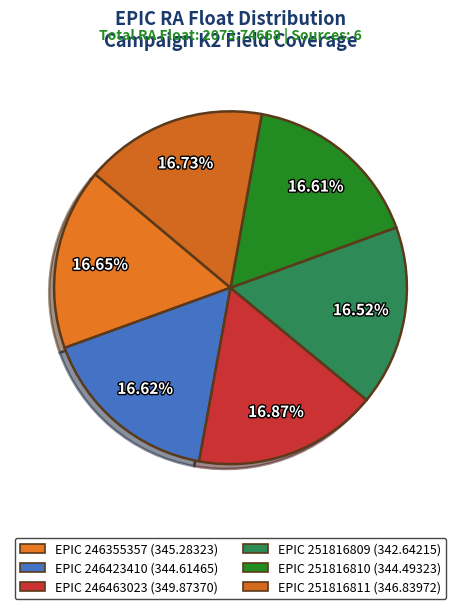

Count the number of slices in the pie.

6